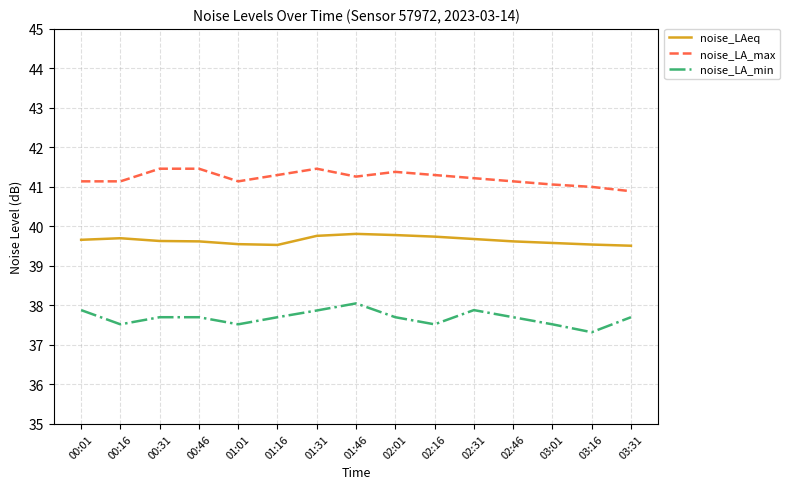

True or false: noise_LAeq has a value of 52.5 at 03:01.

False